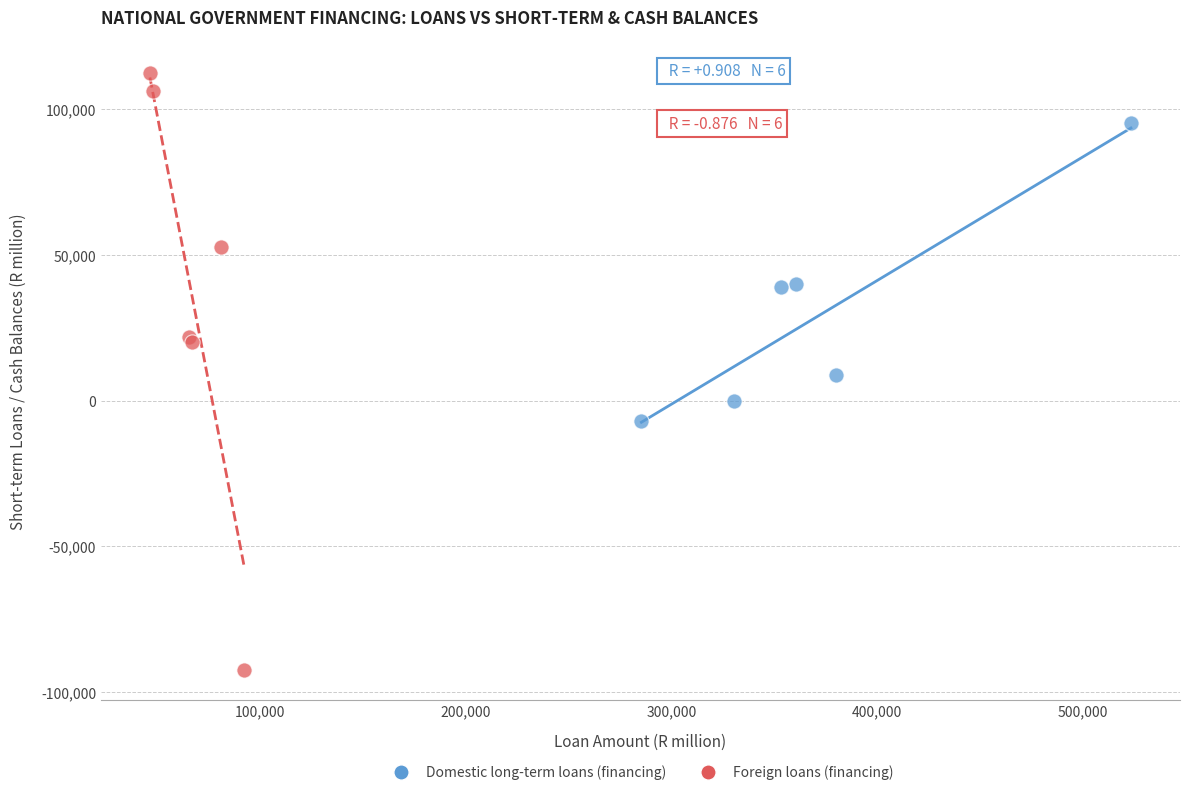

Which series reaches the maximum Y coordinate?

Foreign loans (financing)